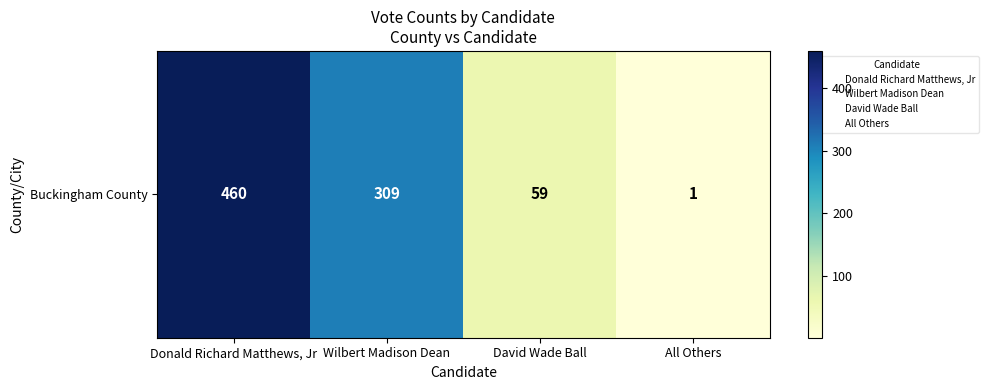

Reading left to right, what are all the values shown in this chart?

Donald Richard Matthews, Jr=460	Wilbert Madison Dean=309	David Wade Ball=59	All Others=1